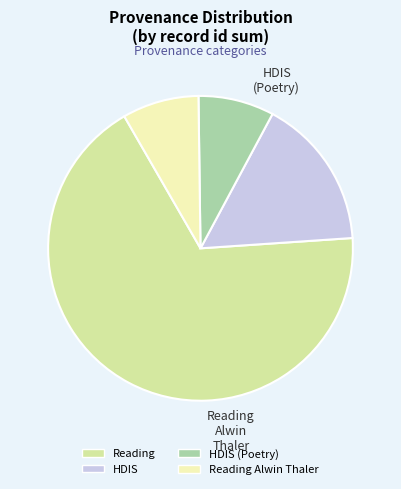

Is there any slice that represents more than half of the pie?

Yes